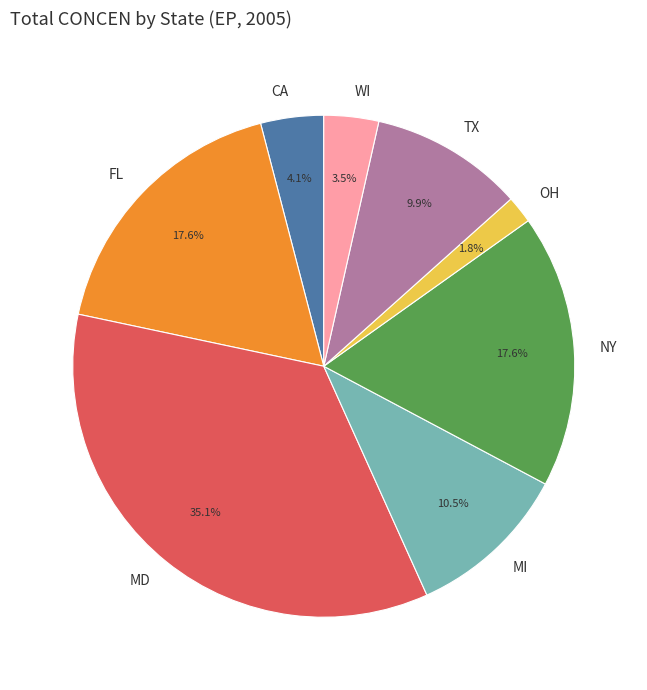

What is the largest slice in the pie chart?

MD